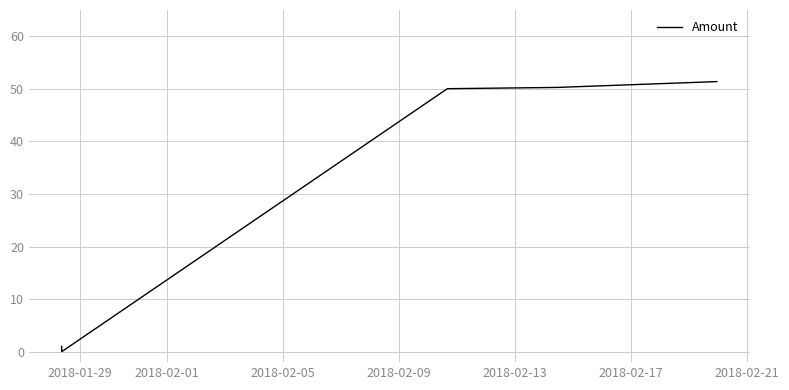

What is the difference between the second highest and second lowest values?

49.3